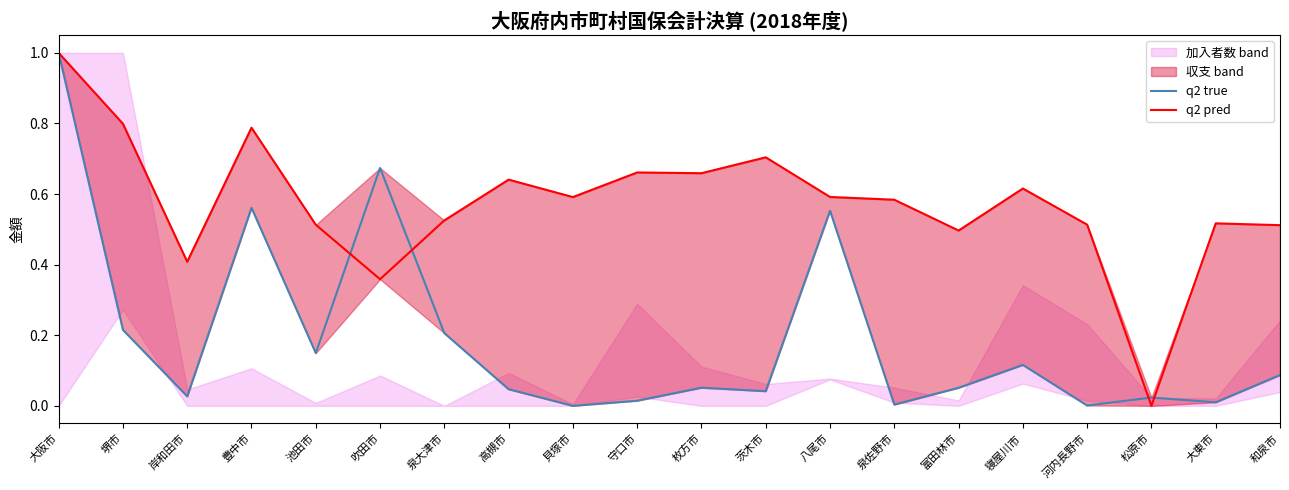

Reading right to left, list all the values displayed in this chart.

q2 true: 0.1	0.0	0.0	0.0	0.1	0.1	0.0	0.6	0.0	0.1	0.0	0.0	0.0	0.2	0.7	0.1	0.6	0.0	0.2	1.0
q2 pred: 0.5	0.5	0.0	0.5	0.6	0.5	0.6	0.6	0.7	0.7	0.7	0.6	0.6	0.5	0.4	0.5	0.8	0.4	0.8	1.0